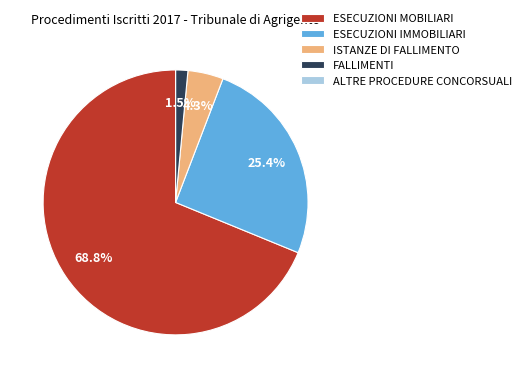

What is the largest slice in the pie chart?

ESECUZIONI MOBILIARI